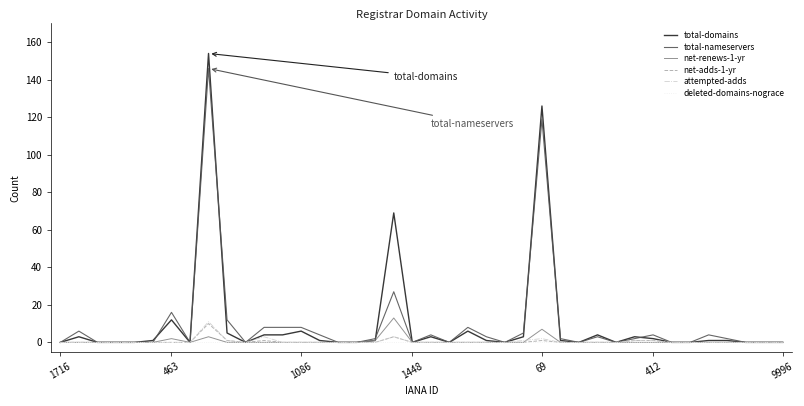

What is the maximum value shown in the chart?

154